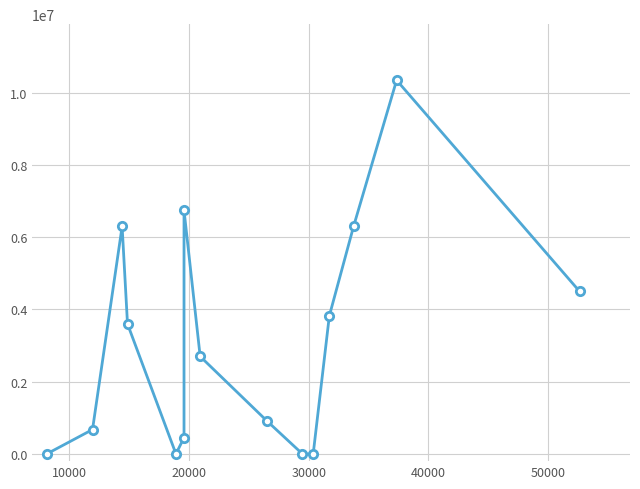

The value at 10000 is 251029. True or false?

False